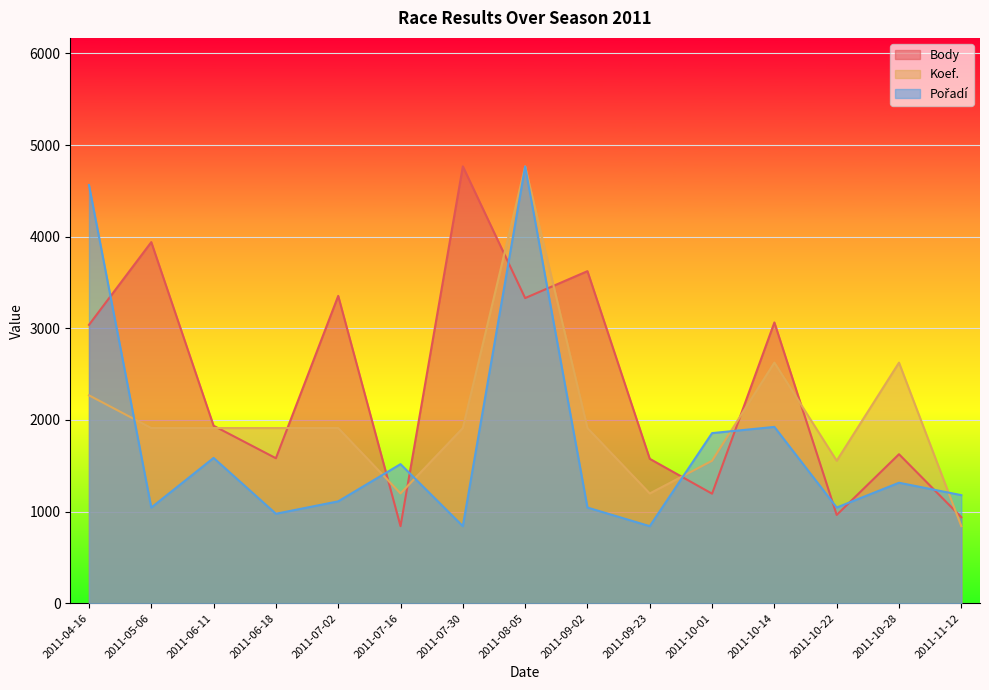

The value of Body at 2011-10-01 is 1195.5. True or false?

True